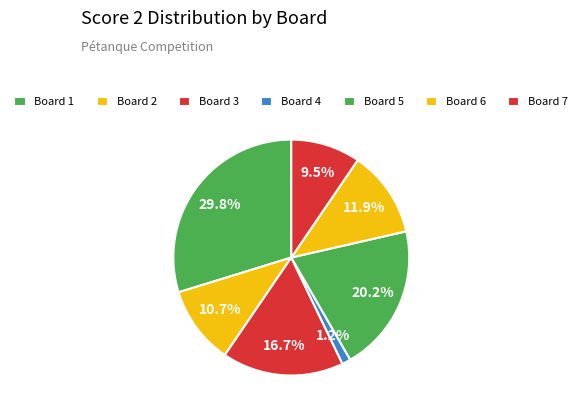

The Board 2 slice represents 1% of the pie. True or false?

False